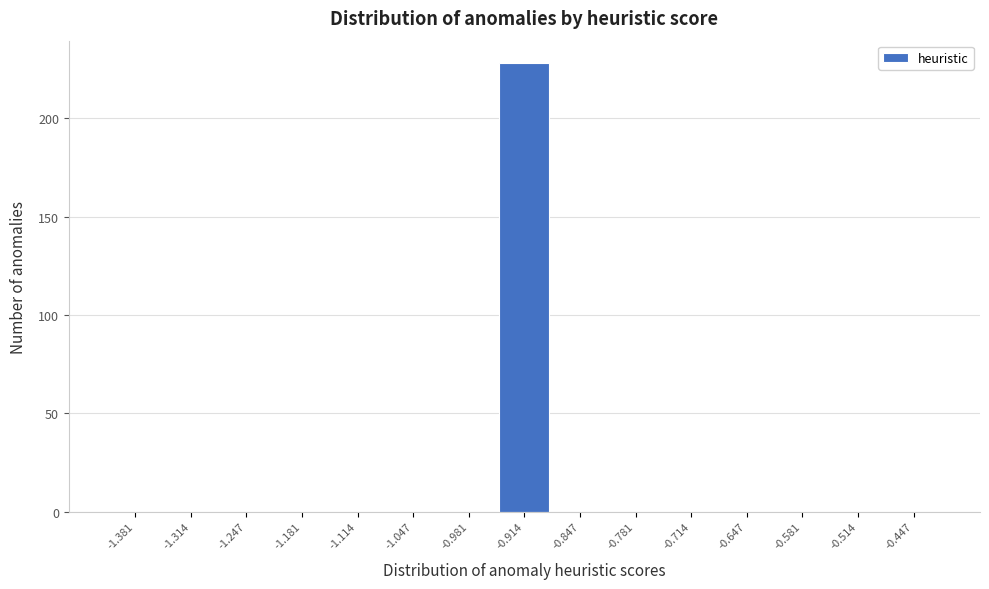

Reading left to right, transcribe all the data shown in this chart.

-1.381=0	-1.314=0	-1.247=0	-1.181=0	-1.114=0	-1.047=0	-0.981=0	-0.914=228	-0.847=0	-0.781=0	-0.714=0	-0.647=0	-0.581=0	-0.514=0	-0.447=0